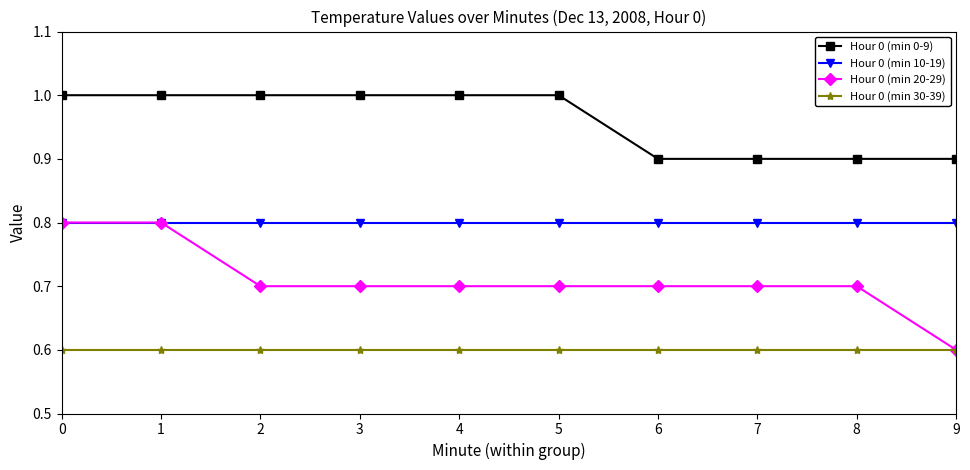

What is the maximum value for Hour 0 (min 30-39)?

0.6